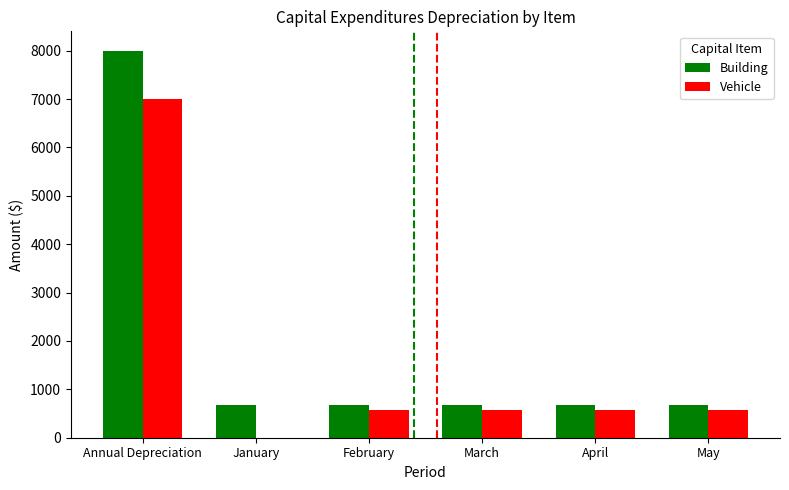

Read the Building value at March.

666.7